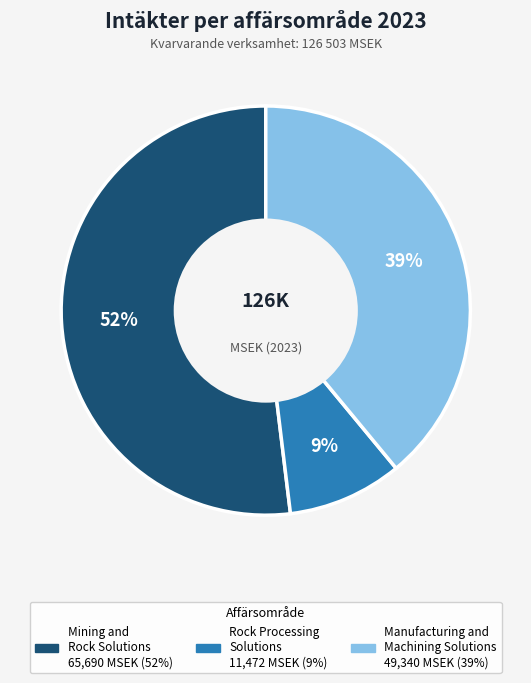

To the nearest percent, what is the difference between the largest and smallest slice percentages?

43%